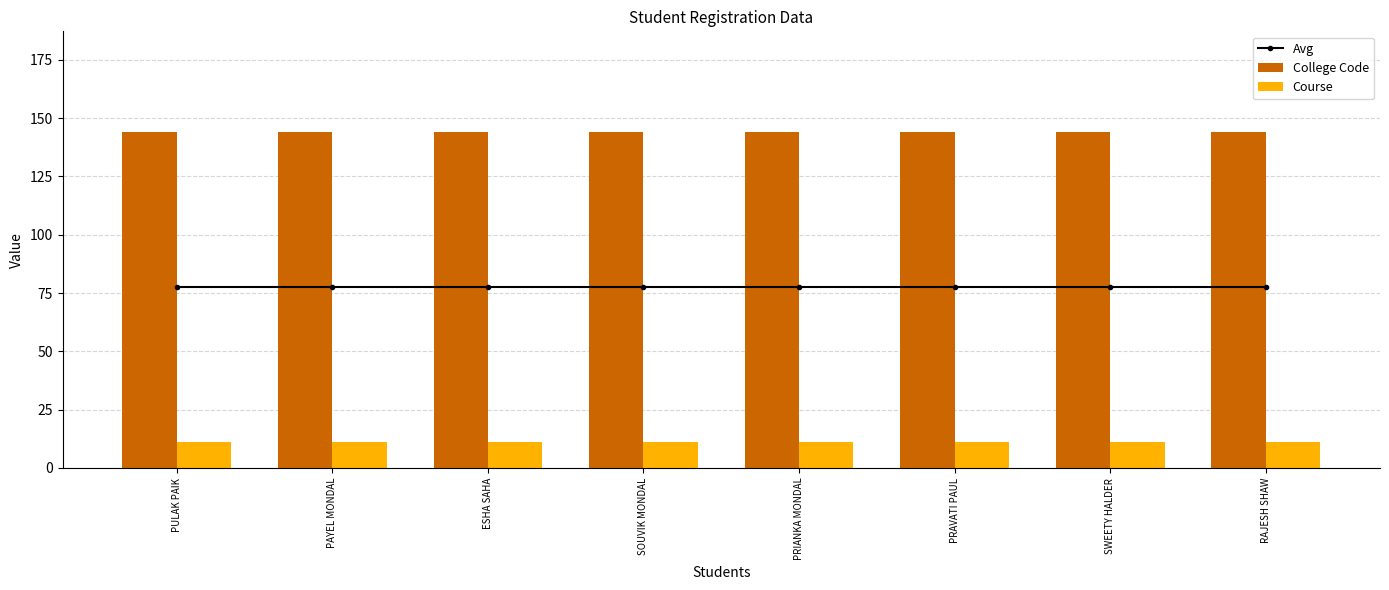

List the series in order of their peak value, lowest first.

Course, Avg, College Code